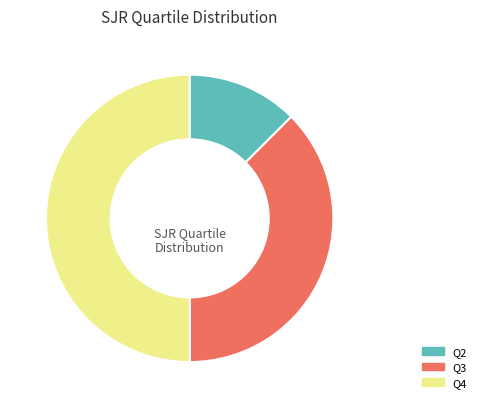

The Q4 slice represents 50% of the pie. True or false?

True